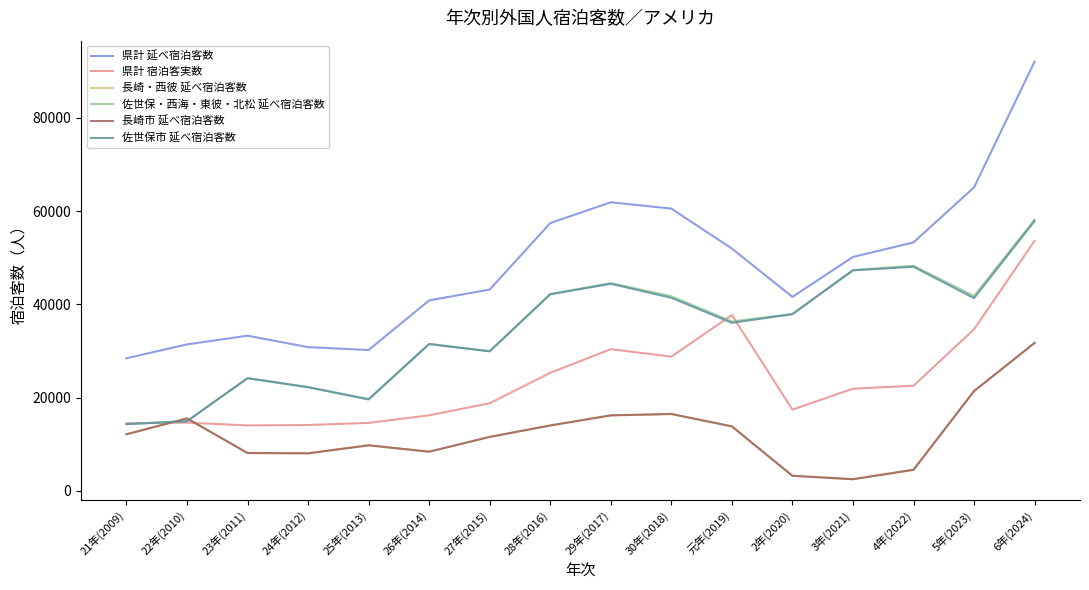

True or false: 佐世保市 延べ宿泊客数 has more than 2 interior local peaks.

True